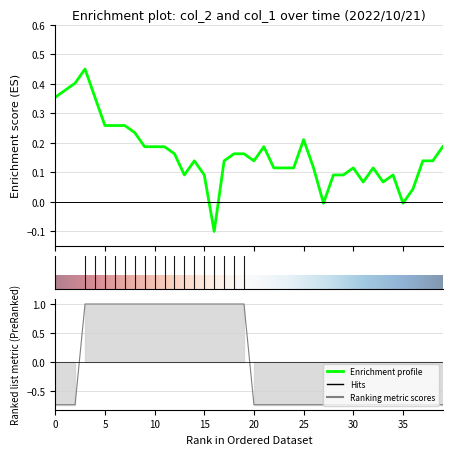

The value of col_1 at 27 is -0.7. True or false?

True